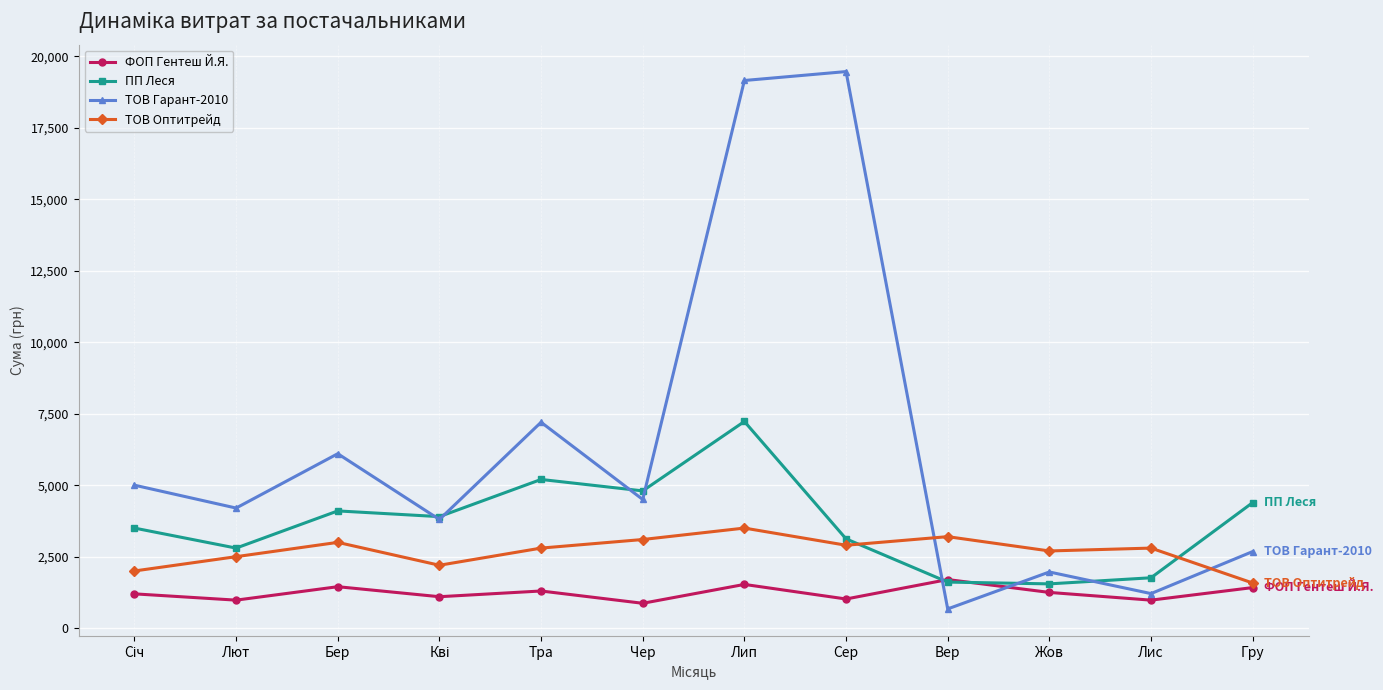

What is the value of the ТОВ Гарант-2010 point at the 11th from the left?

1209.1